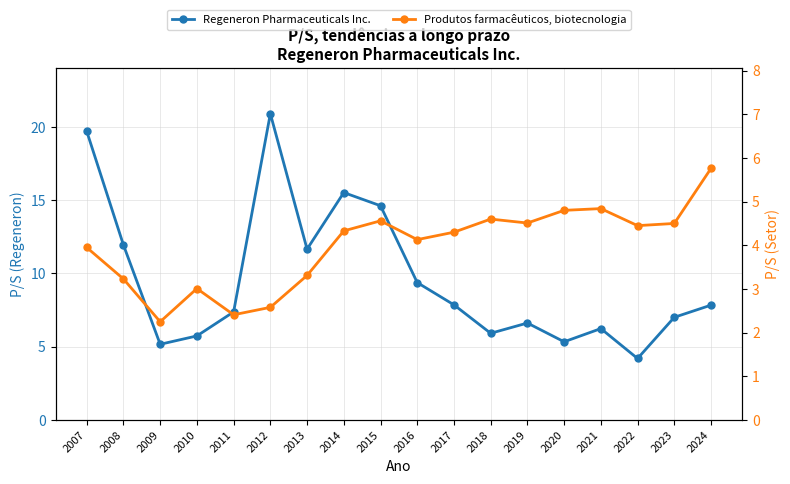

Between 2011 and 2007, which is larger?

2007